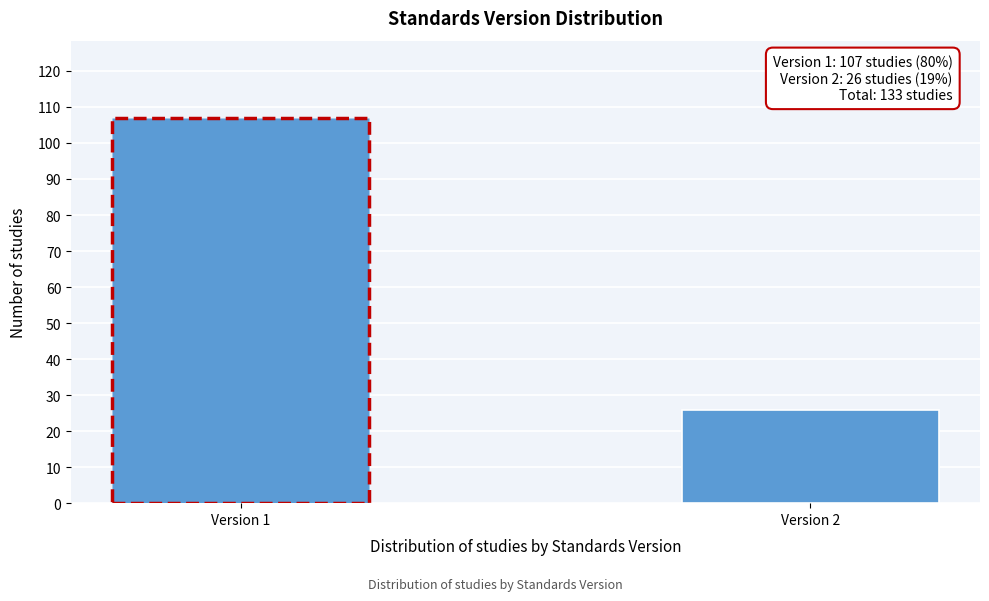

Reading right to left, list all the values displayed in this chart.

26	107